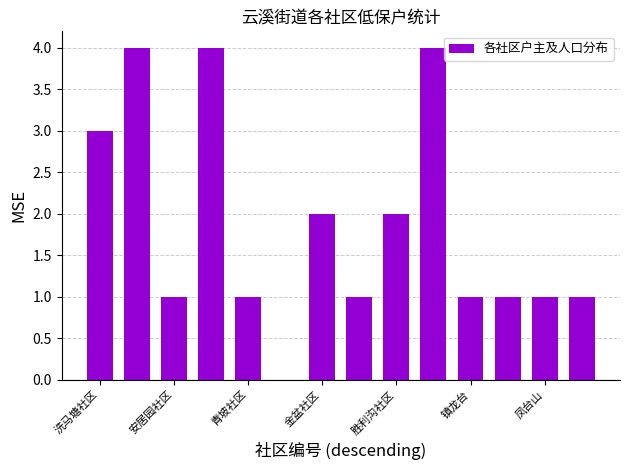

What is the maximum value shown in the chart?

4